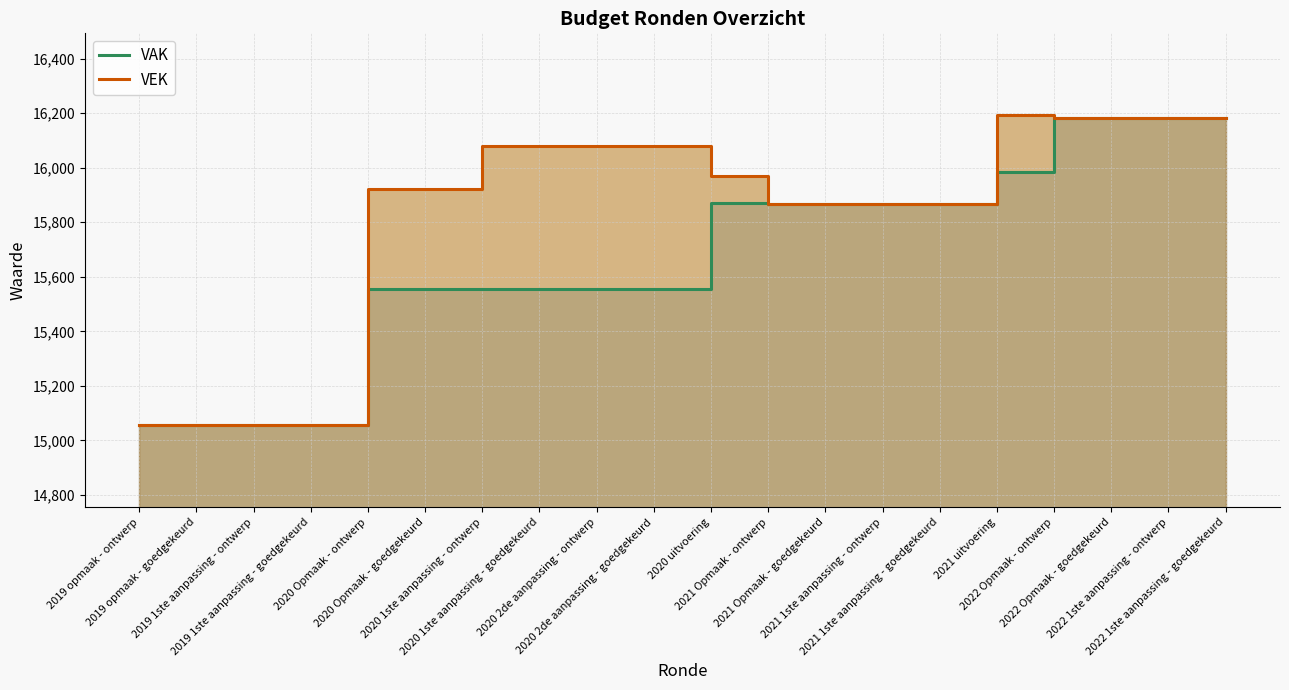

What is the lowest value of the VAK series?

15055